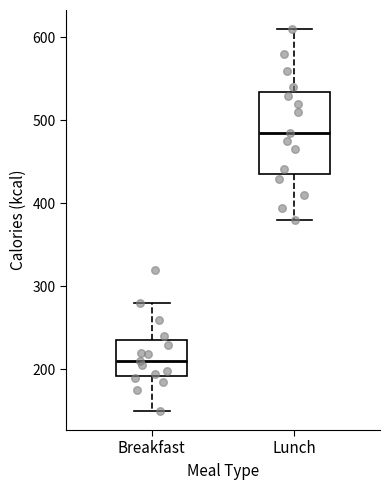

Which box is the tallest, from its lower edge to its upper edge?

Lunch